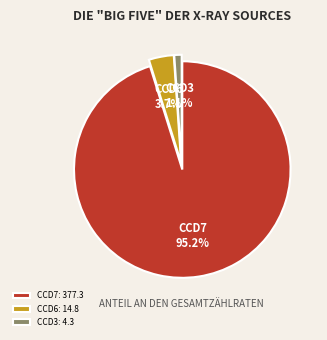

Approximately how many times larger is the value at CCD6 compared to CCD3?

3.4